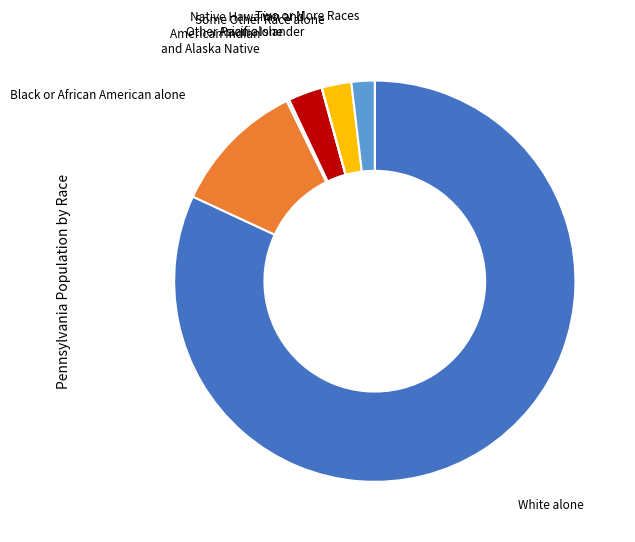

Which slice is the largest?

White alone